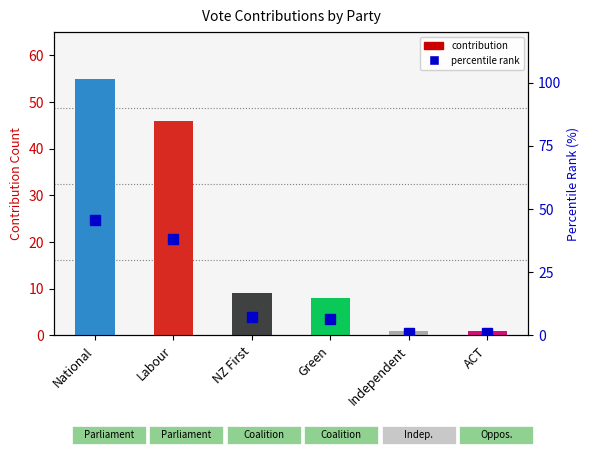

Where does the contribution series first go above 9?

National